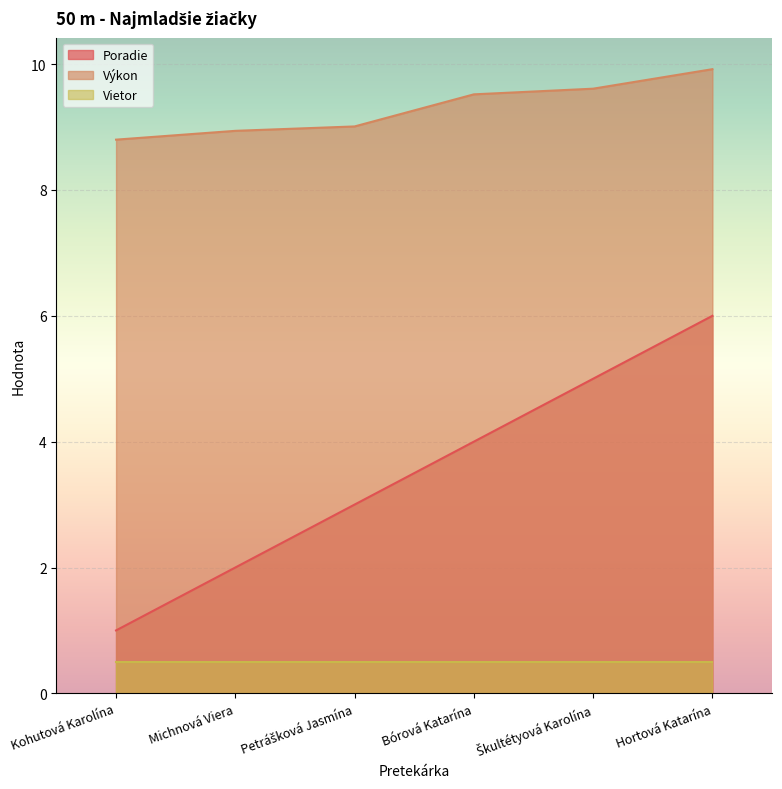

List the series in order of their peak value, lowest first.

Vietor, Poradie, Výkon